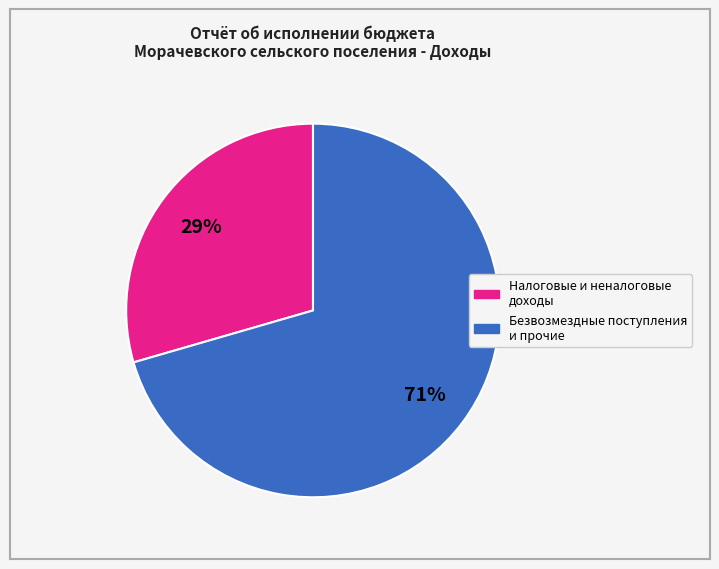

Is there a majority slice in this chart?

Yes